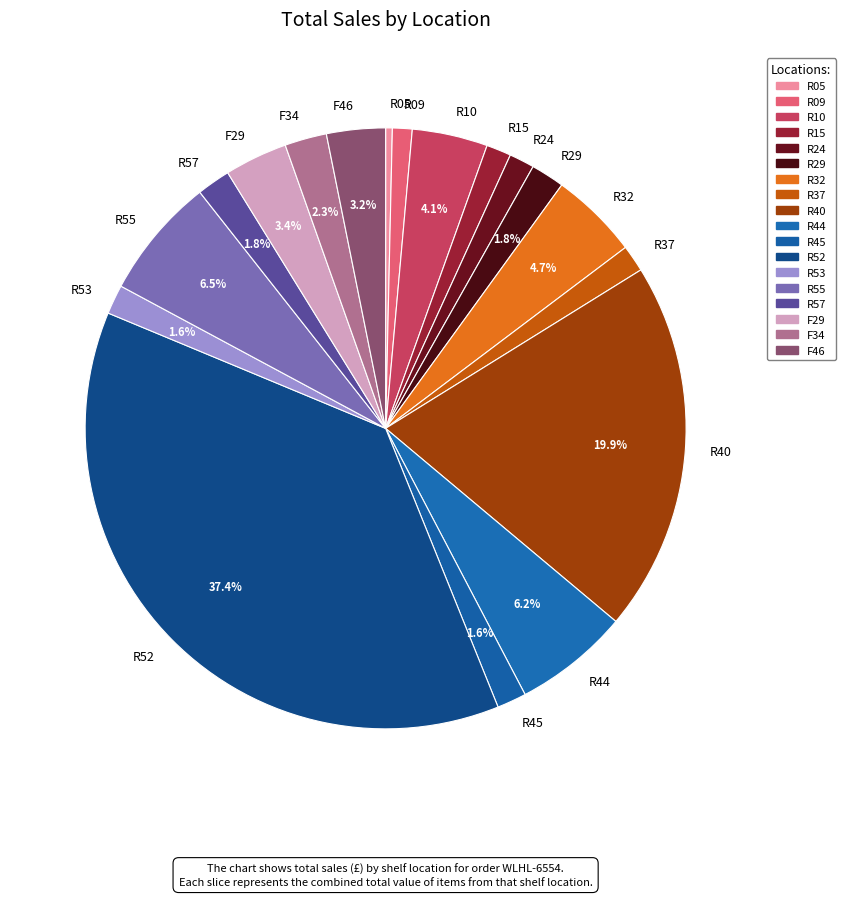

Which slice is the smallest?

R05